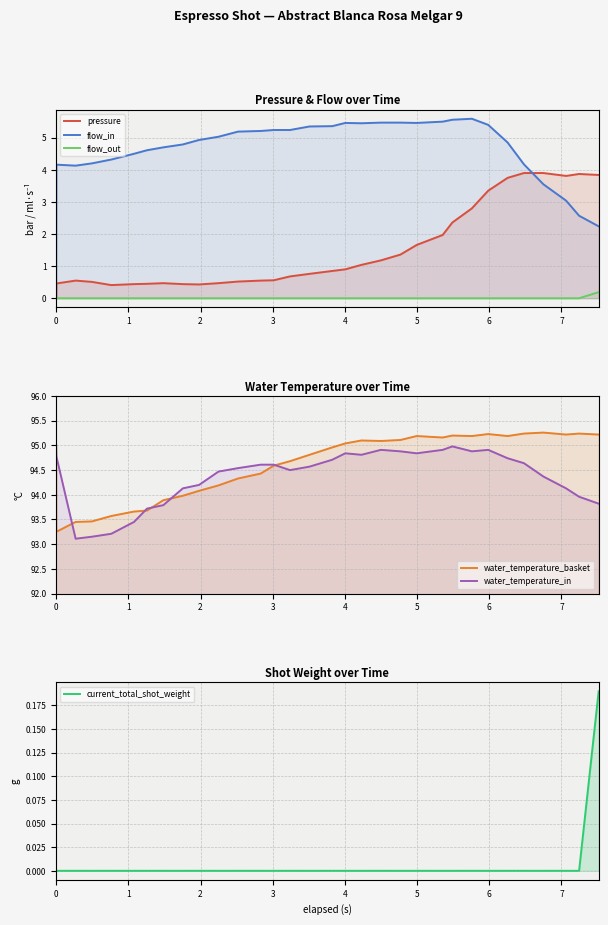

True or false: water_temperature_in and pressure cross at least once.

False